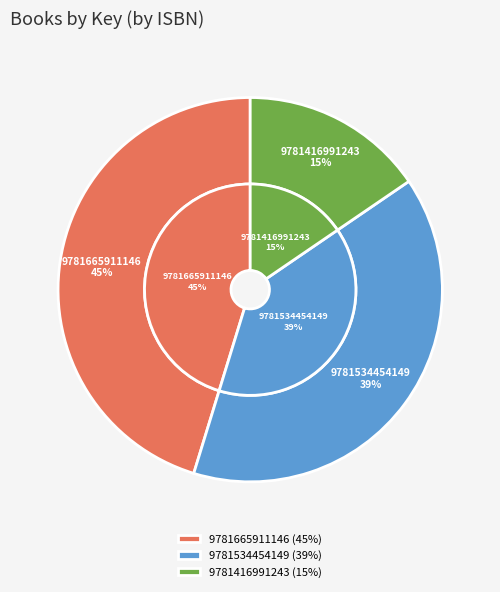

True or false: Click Clack ABC (9781416991243) accounts for 23% of the total.

False